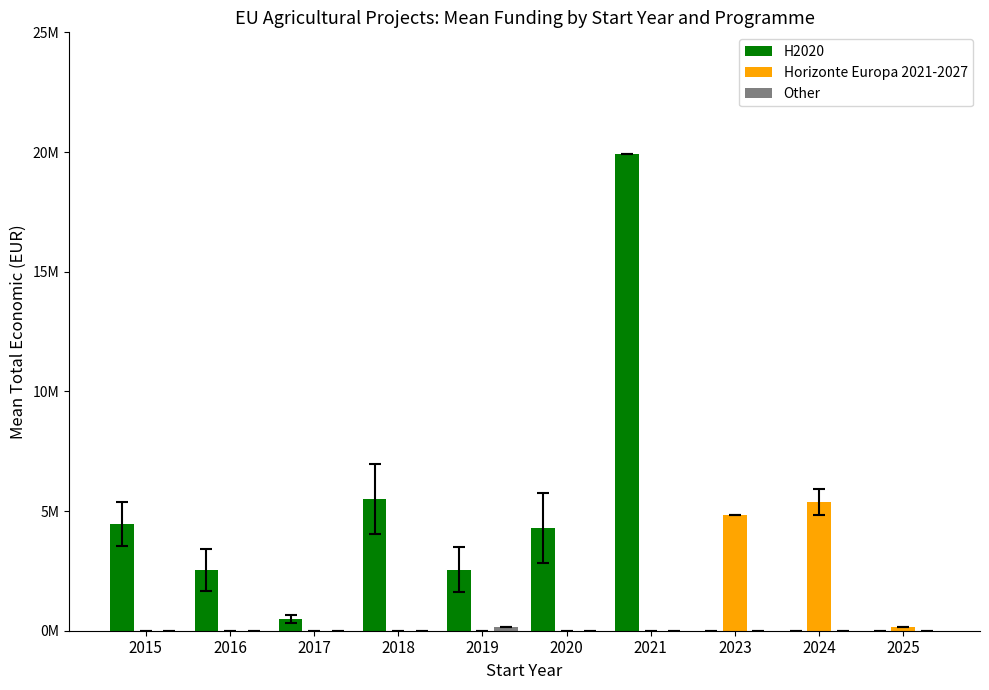

Does the chart contain stacked bars?

No